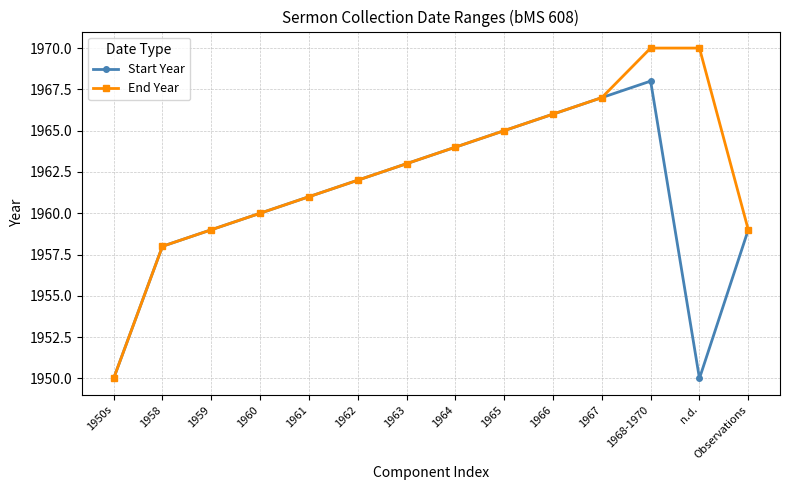

Reading left to right, extract all data points from this chart.

Start Year: 1950s=1950	1958=1958	1959=1959	1960=1960	1961=1961	1962=1962	1963=1963	1964=1964	1965=1965	1966=1966	1967=1967	1968-1970=1968	n.d.=1950	Observations=1959
End Year: 1950s=1950	1958=1958	1959=1959	1960=1960	1961=1961	1962=1962	1963=1963	1964=1964	1965=1965	1966=1966	1967=1967	1968-1970=1970	n.d.=1970	Observations=1959